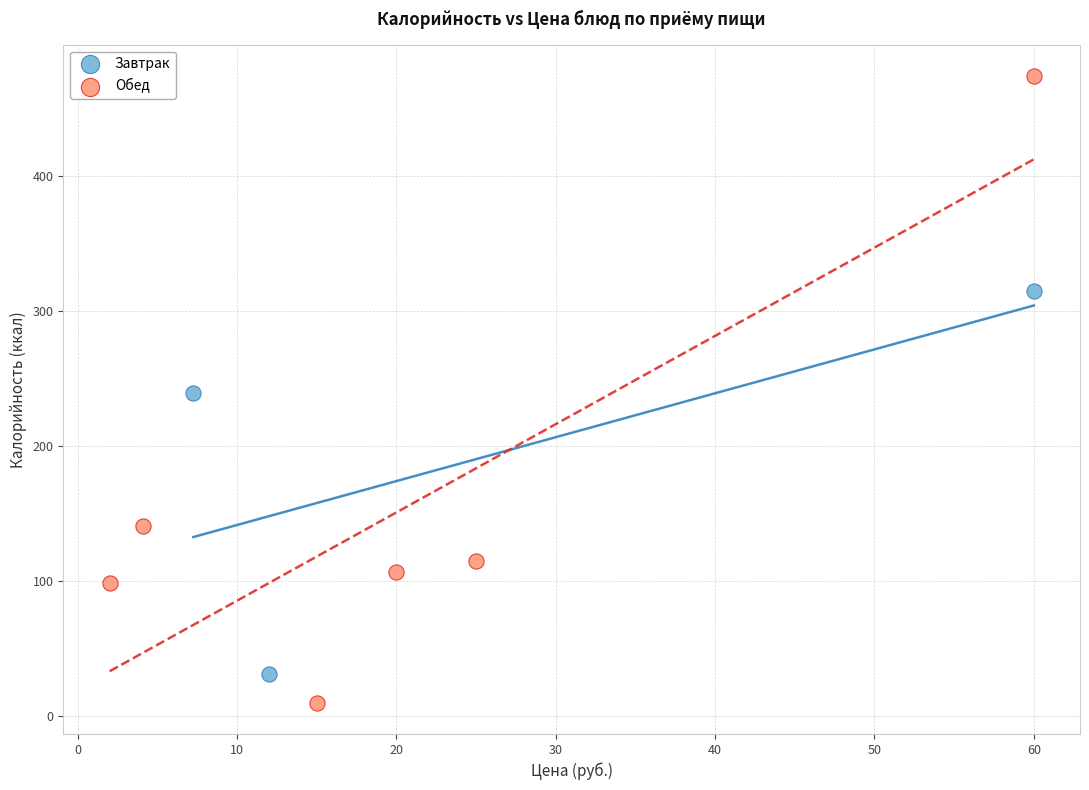

Which series contains the lowest Y value?

Обед